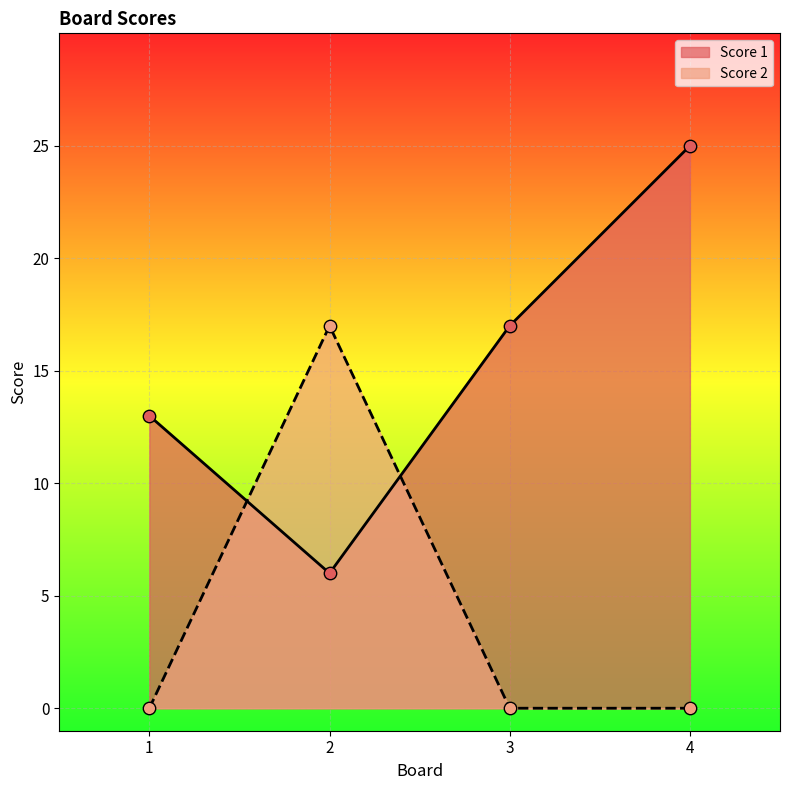

Is the value of Score 2 at 4 greater than the value of Score 1 at 2?

No